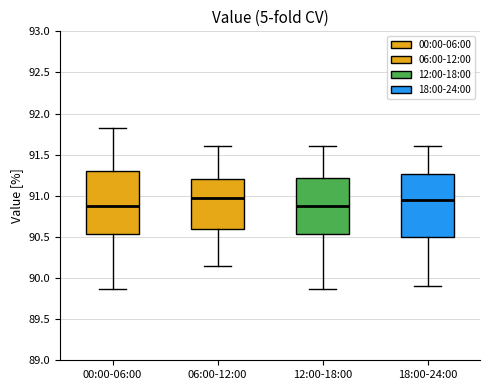

Where does the lower whisker of the box for 12:00-18:00 end on the y-axis? The values are not printed on the chart, so give them approximately, as read against the axis.

89.85